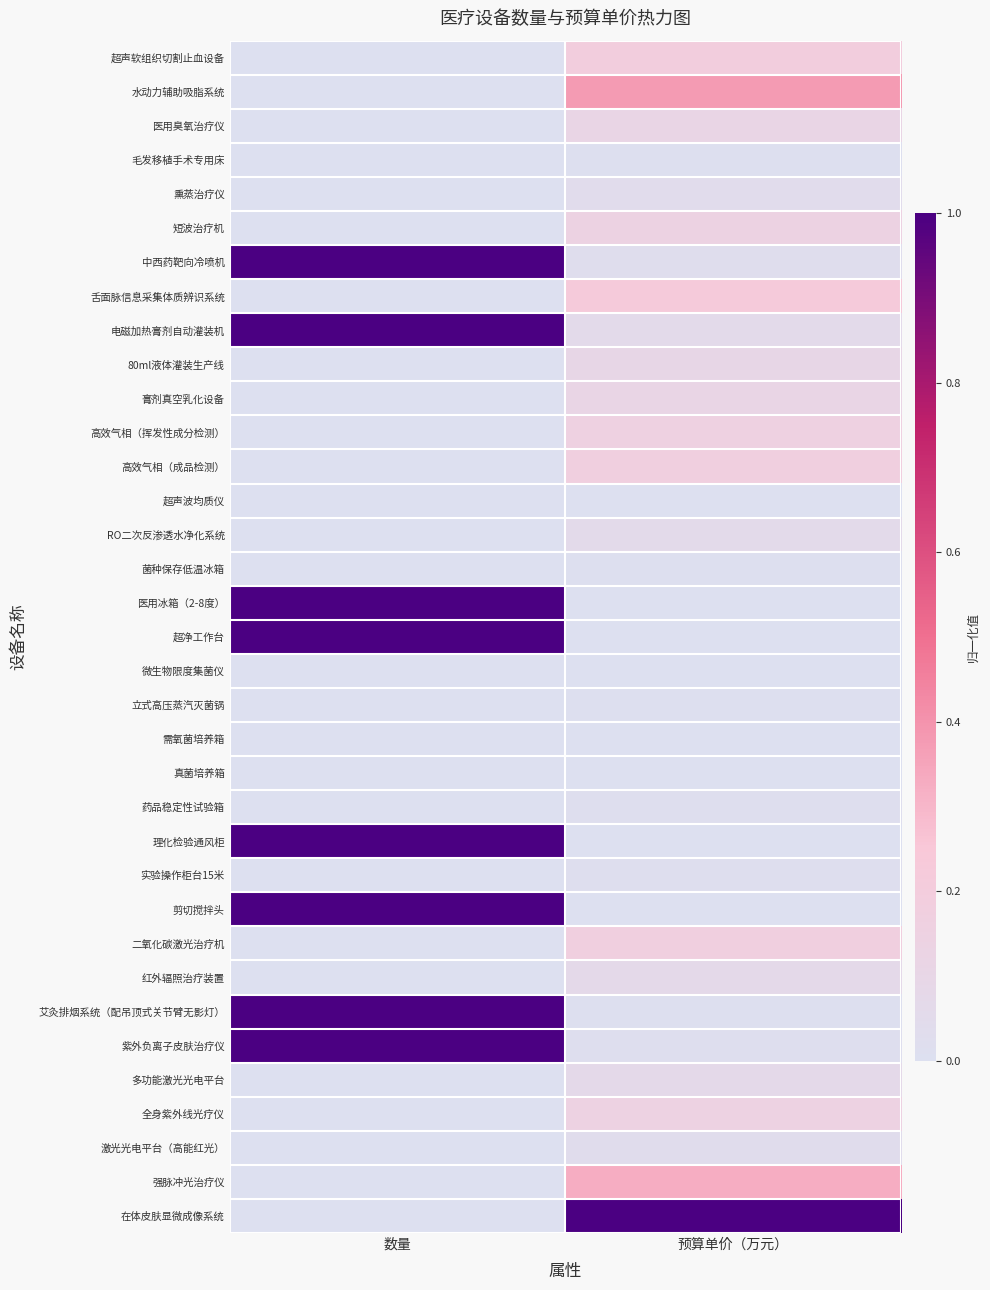

Which series has the largest total across all categories?

电磁加热膏剂自动灌装机